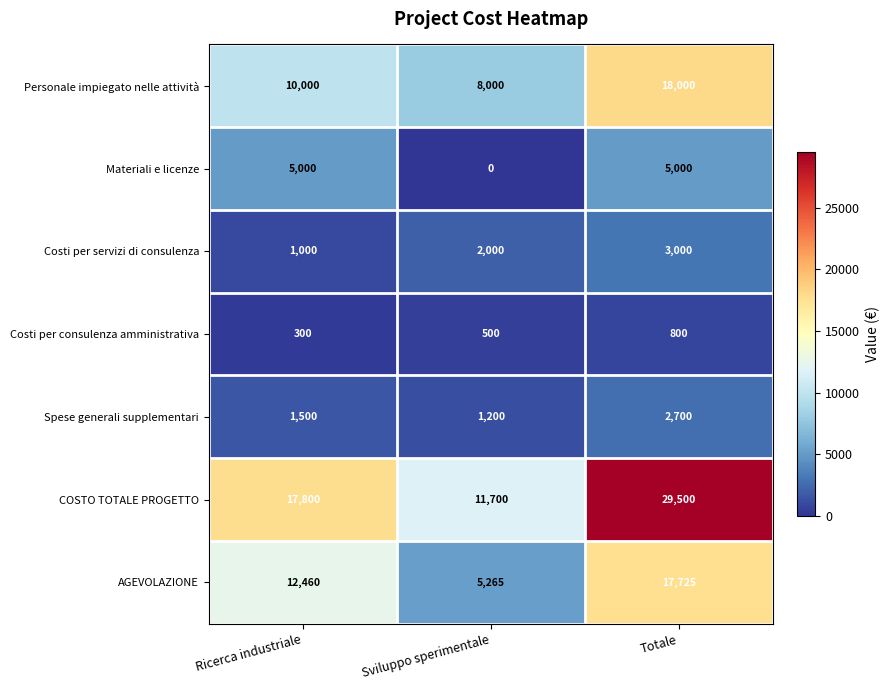

What is the sum of all AGEVOLAZIONE values?

35450